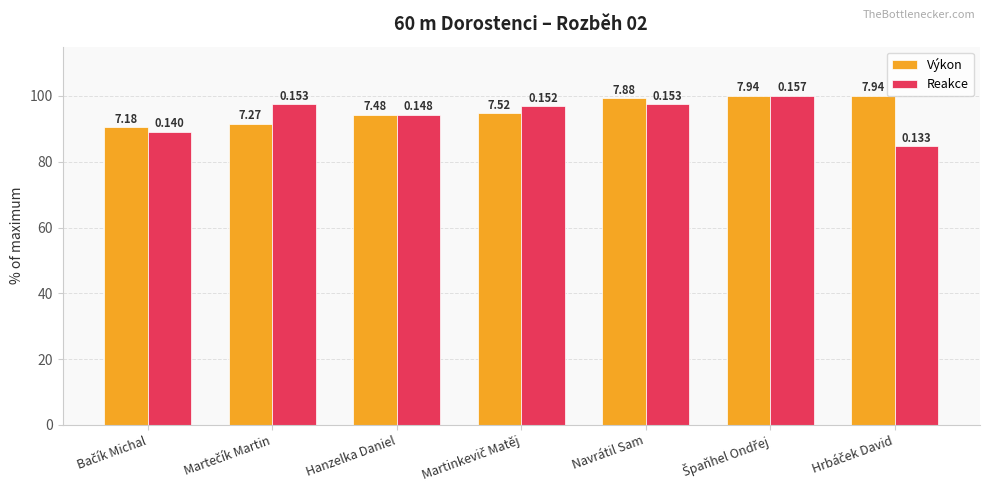

What is the difference between the maximum and minimum values in the Výkon series?

9.6